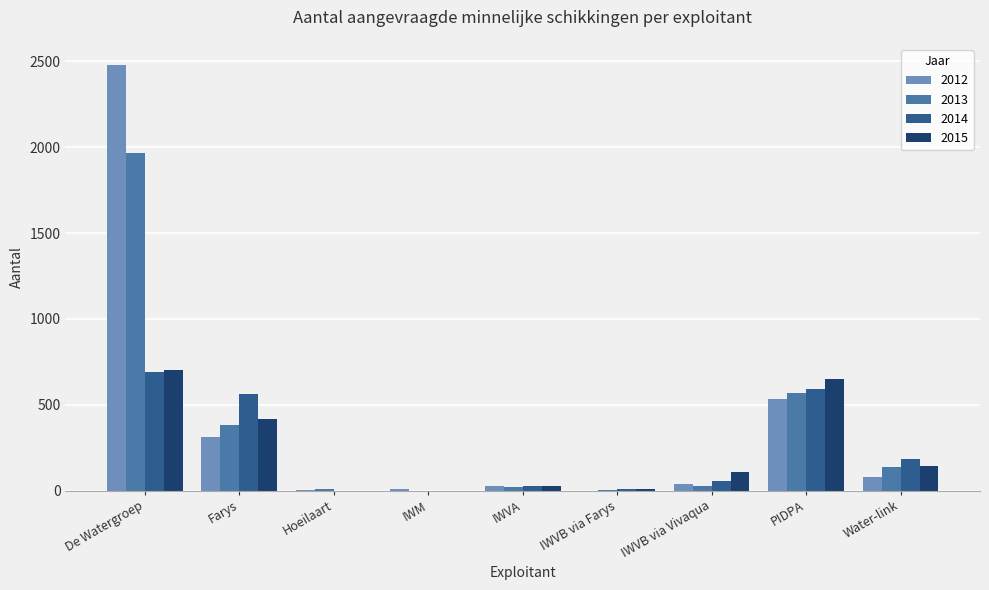

Where is 2012 nearest to the value 1239?

PIDPA